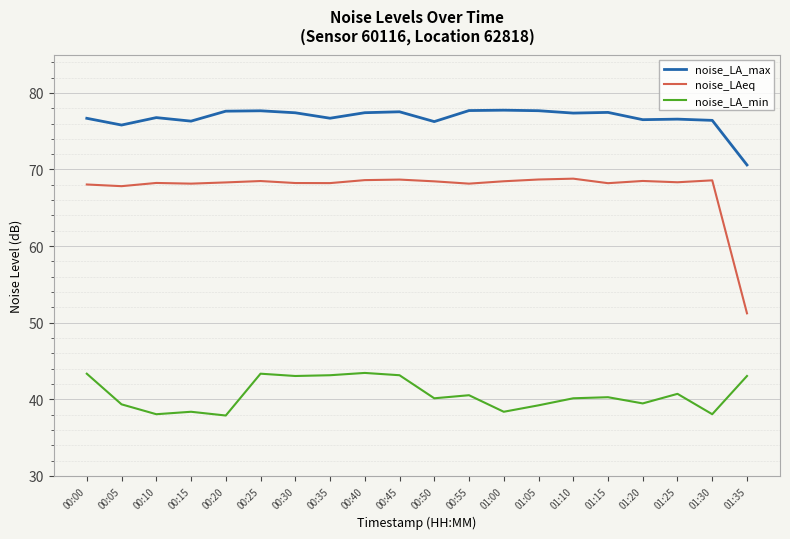

What position from the left is 01:00?

13